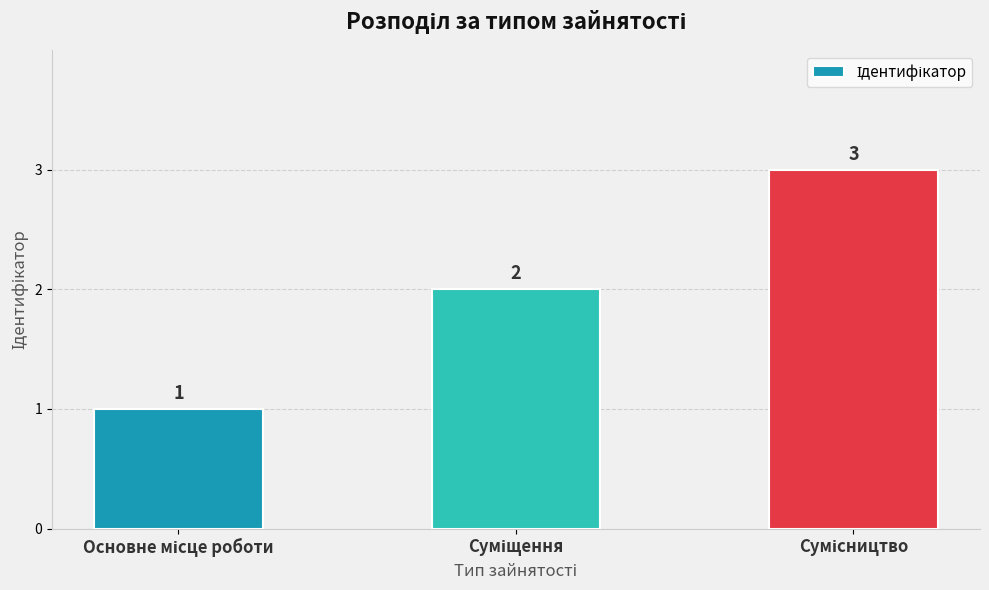

What is the value of the 3rd bar from the left?

3